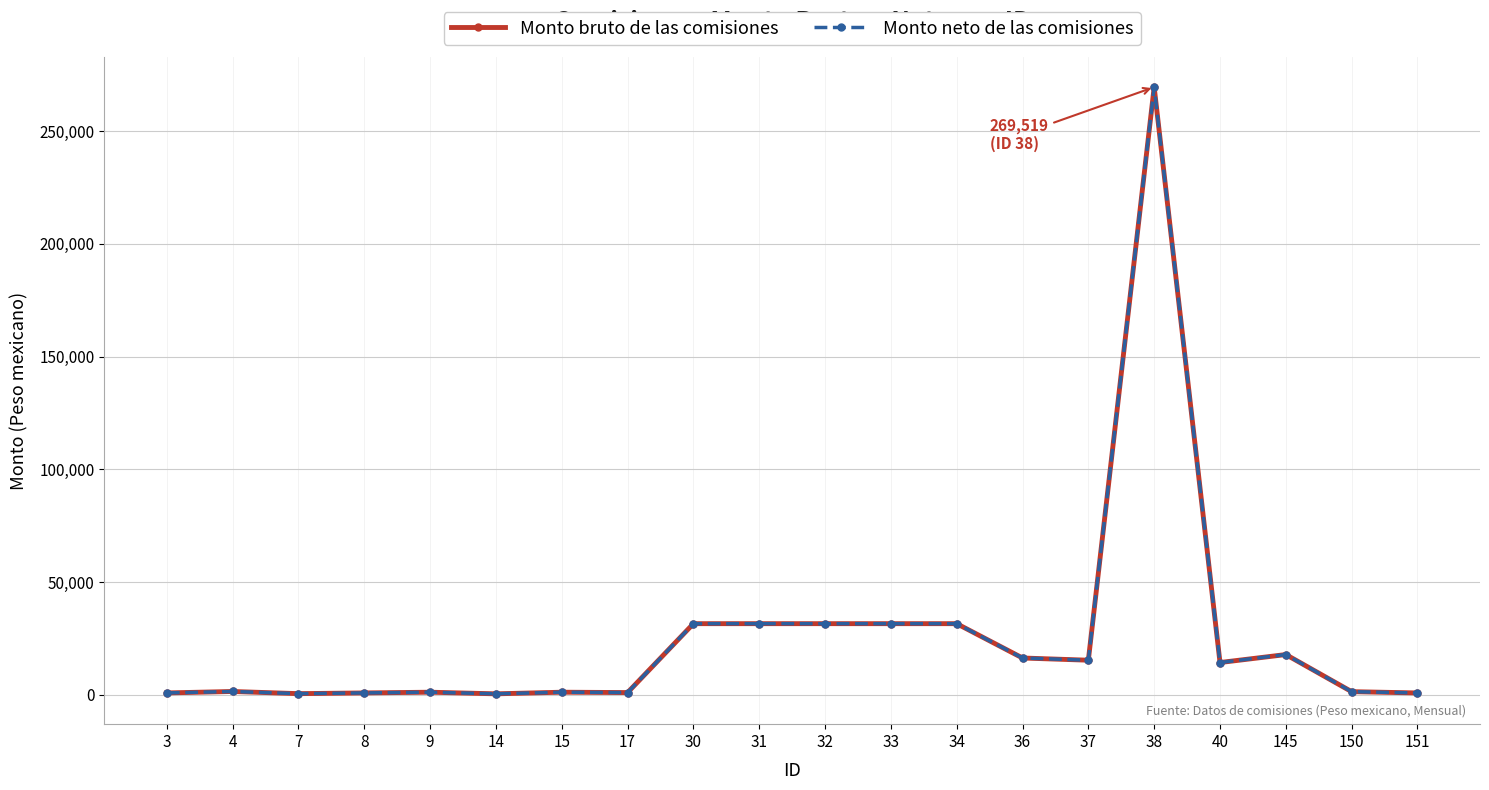

Is this an area chart (filled region under the line)?

No